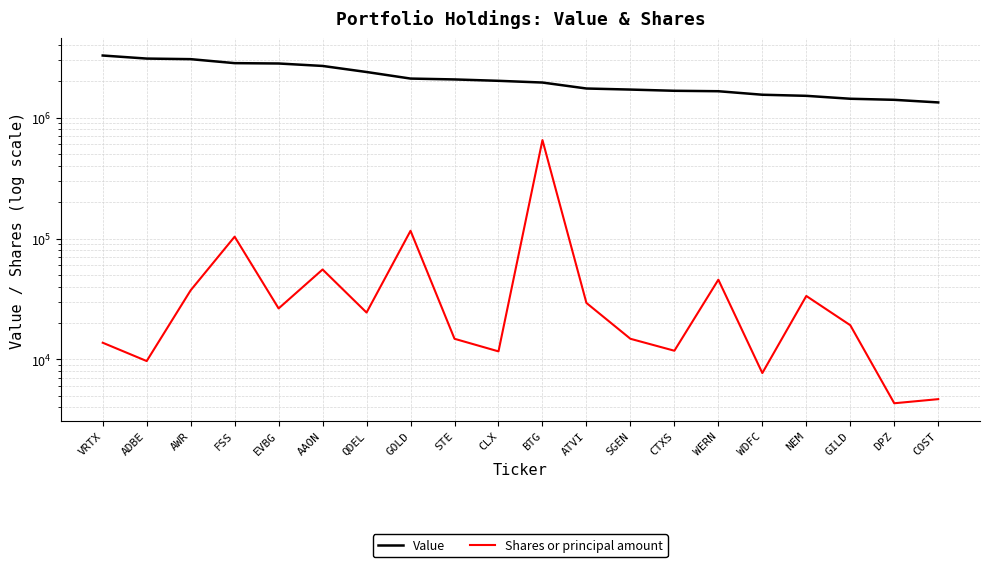

Where is Value nearest to the value 2302500?

QDEL